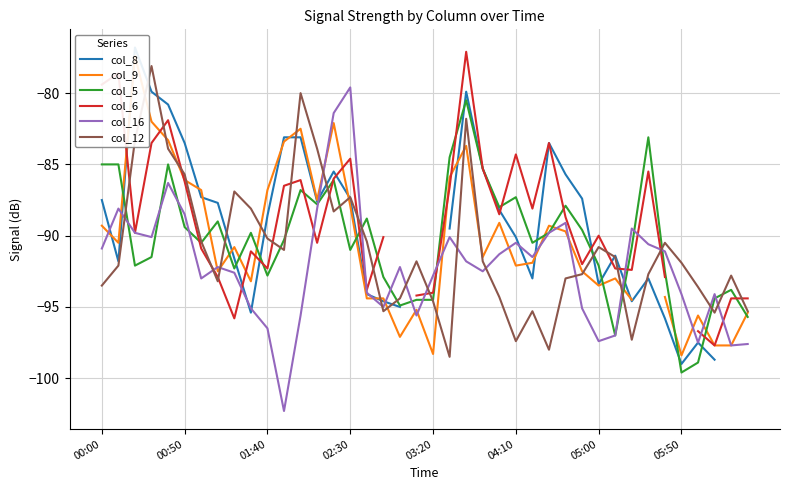

Is it true that col_12 equals -97.3 at 32?

True